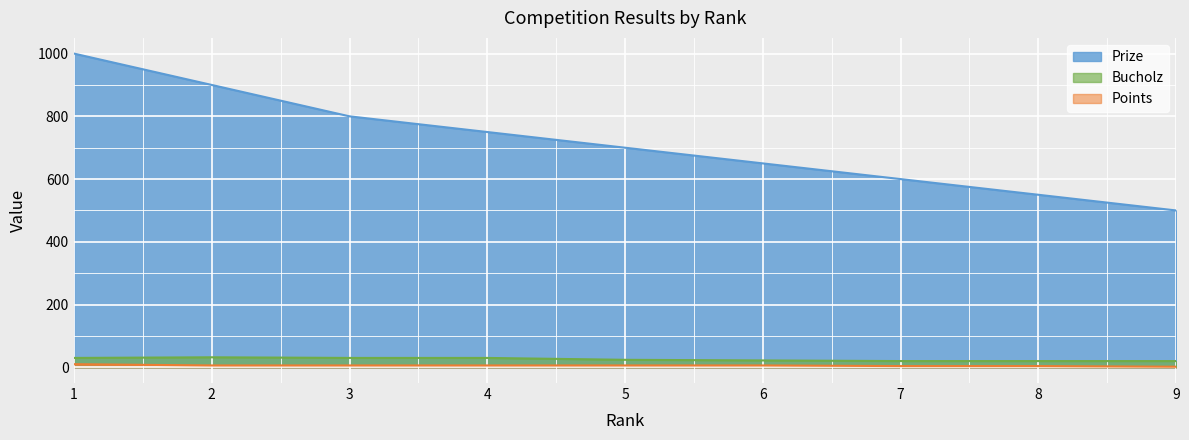

How many data points in Points are less than 6?

3